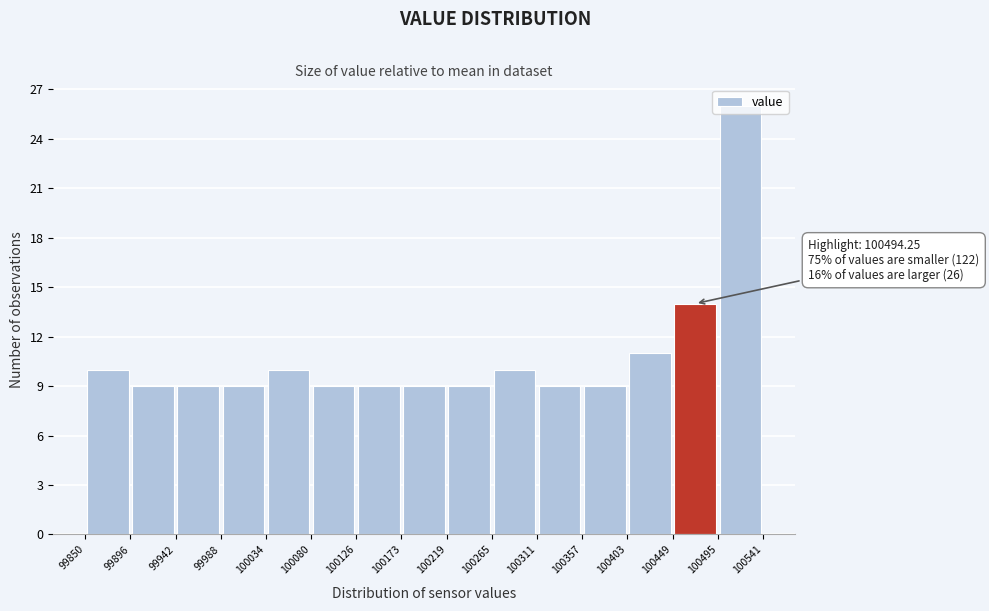

Over which range of the x-axis is the bar tallest?

100495 to 100541